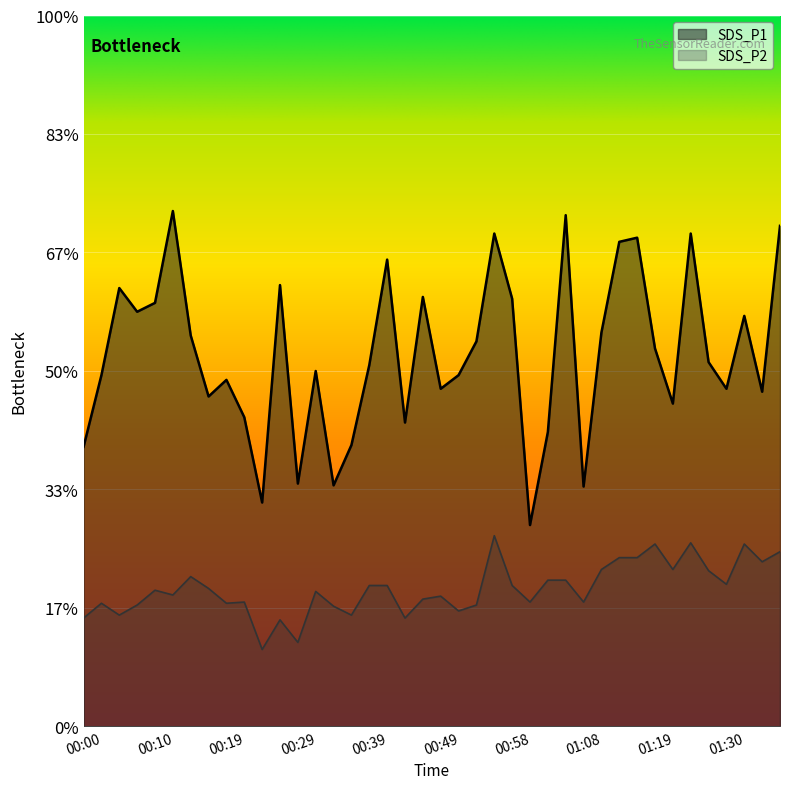

Where is the first local minimum for SDS_P1?

00:07